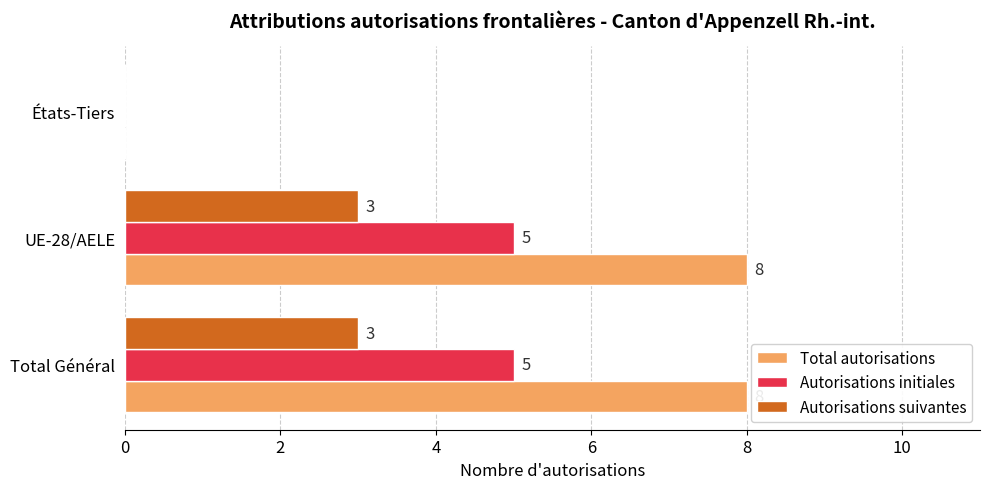

Is it true that Autorisations suivantes equals 2 at Total Général?

False